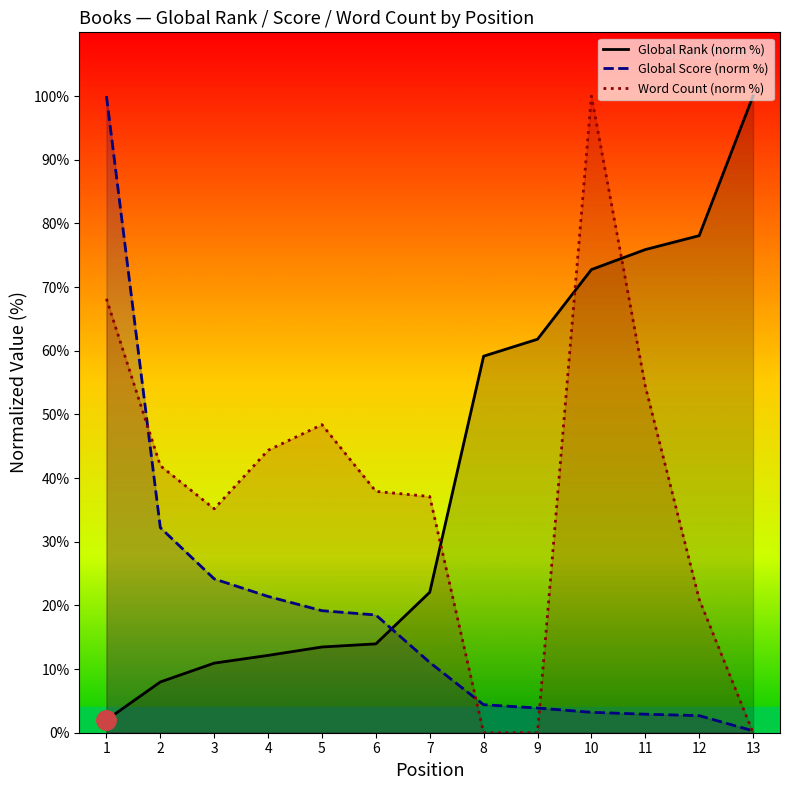

How many lines are shown in the chart?

3